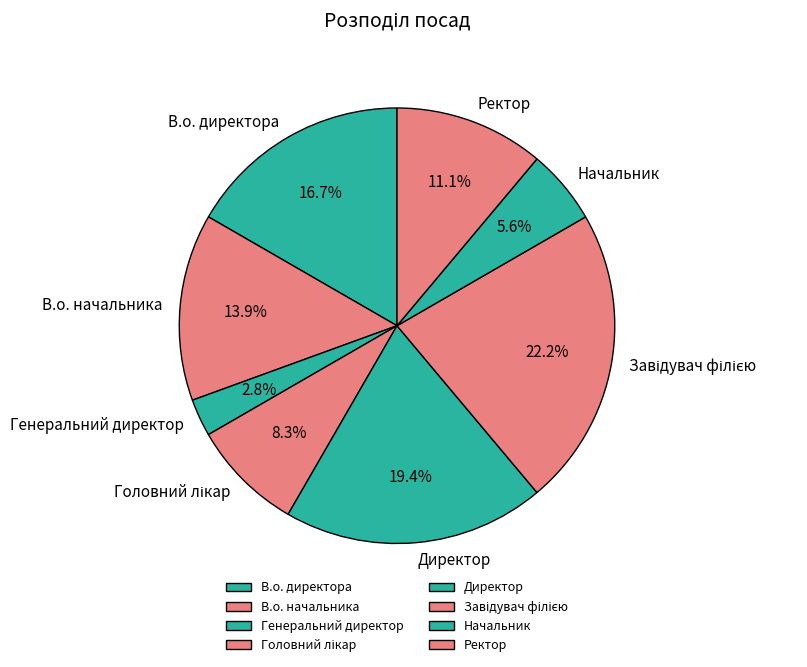

What is the smallest slice in the pie chart?

Генеральний директор